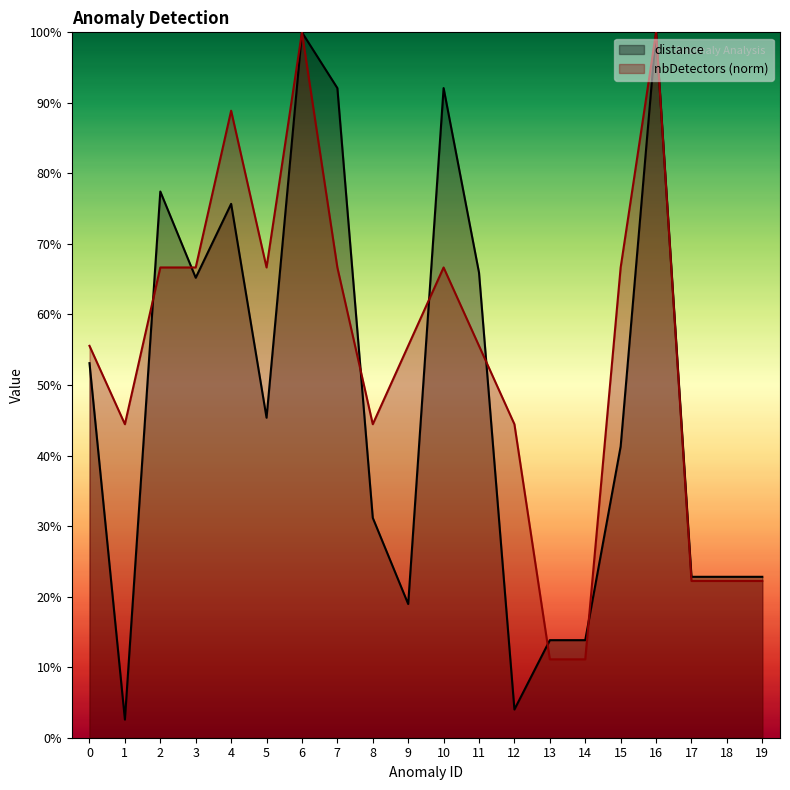

List the series in order of their peak value, lowest first.

distance, nbDetectors